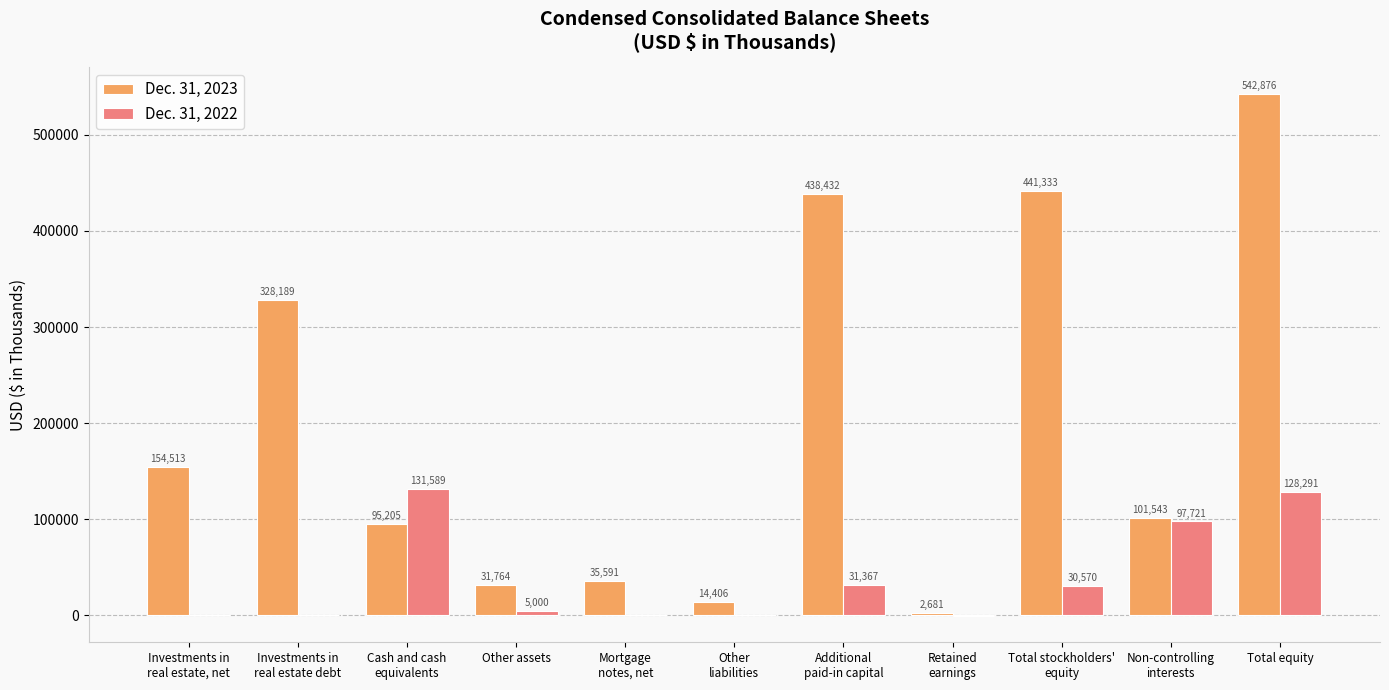

The value of Dec. 31, 2022 at Total equity is 204680. True or false?

False